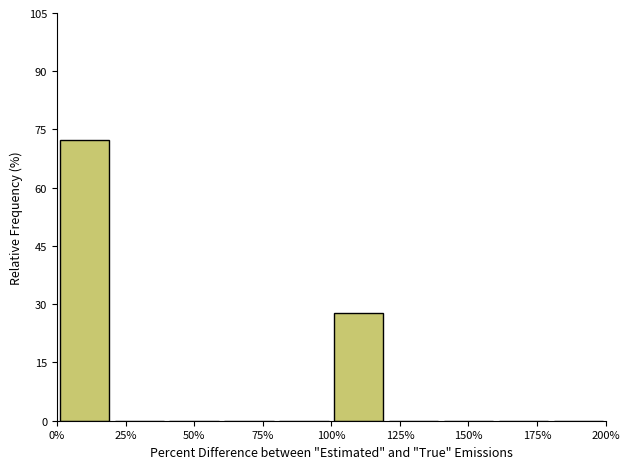

Reading left to right, list every bar in this chart as the range it spans on the x-axis followed by its height. The values are not printed on the chart, so give them approximately, as read against the axis.

0 to 20: 72
20 to 40: 0
40 to 60: 0
60 to 80: 0
80 to 100: 0
100 to 120: 28
120 to 140: 0
140 to 160: 0
160 to 180: 0
180 to 200: 0